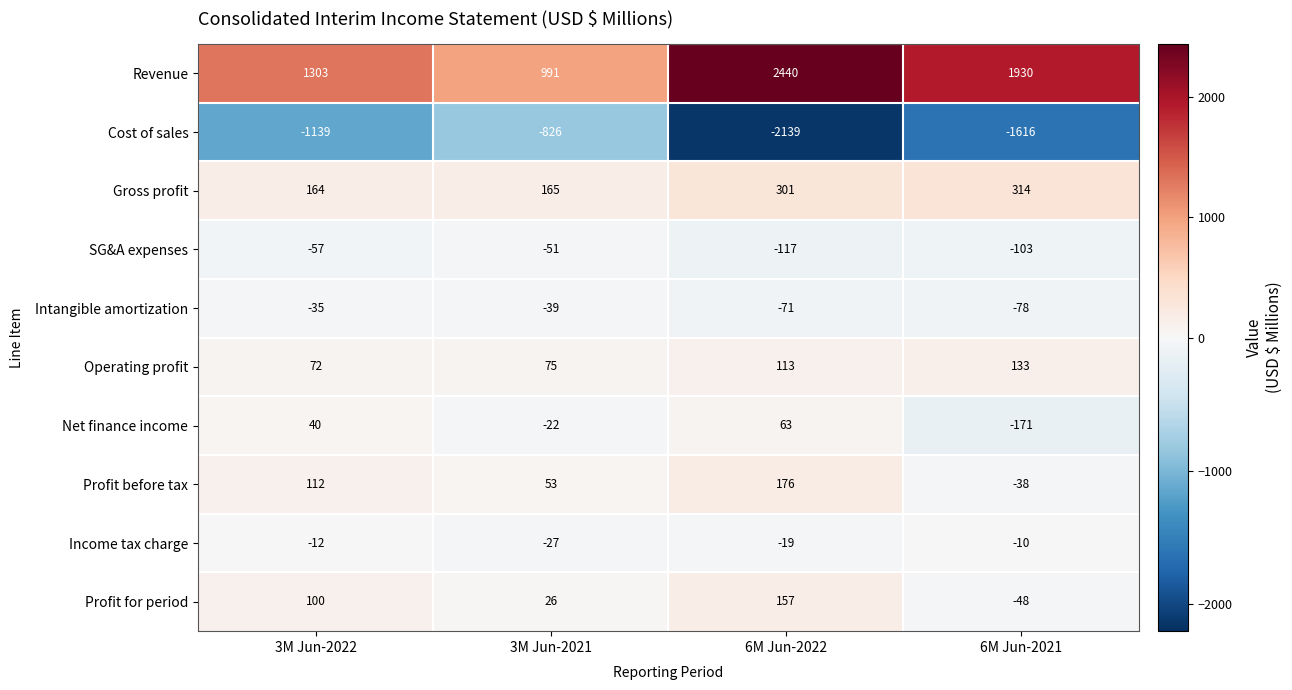

Is it true that Profit for period equals 133 at 3M Jun-2022?

False